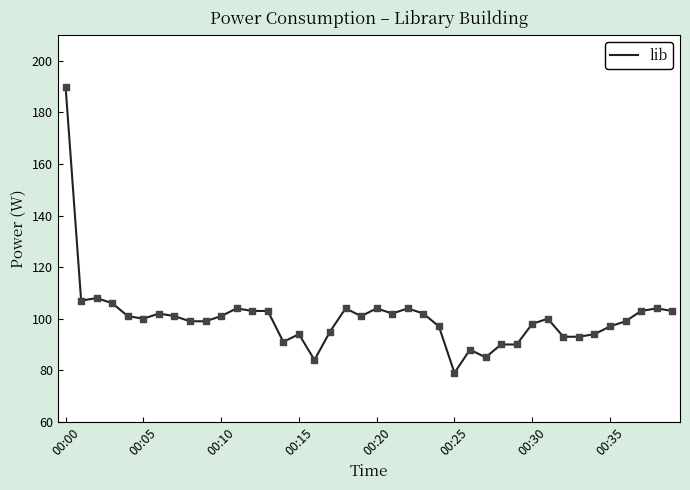

What is the difference between the maximum and minimum values?

111